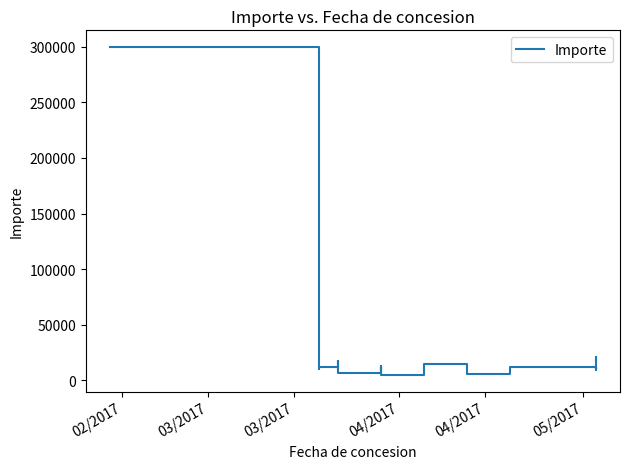

What is the sum of all values?

512959.7